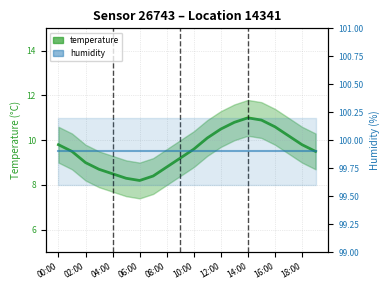

What is the difference between the values at 08:00 and 18:00?

1.0